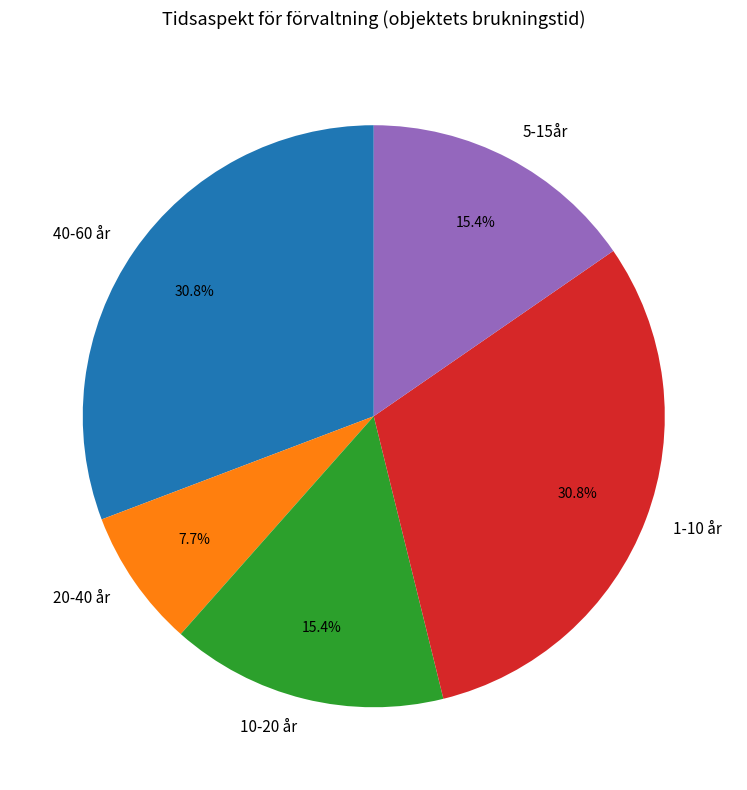

The 1-10 år slice represents 31% of the pie. True or false?

True